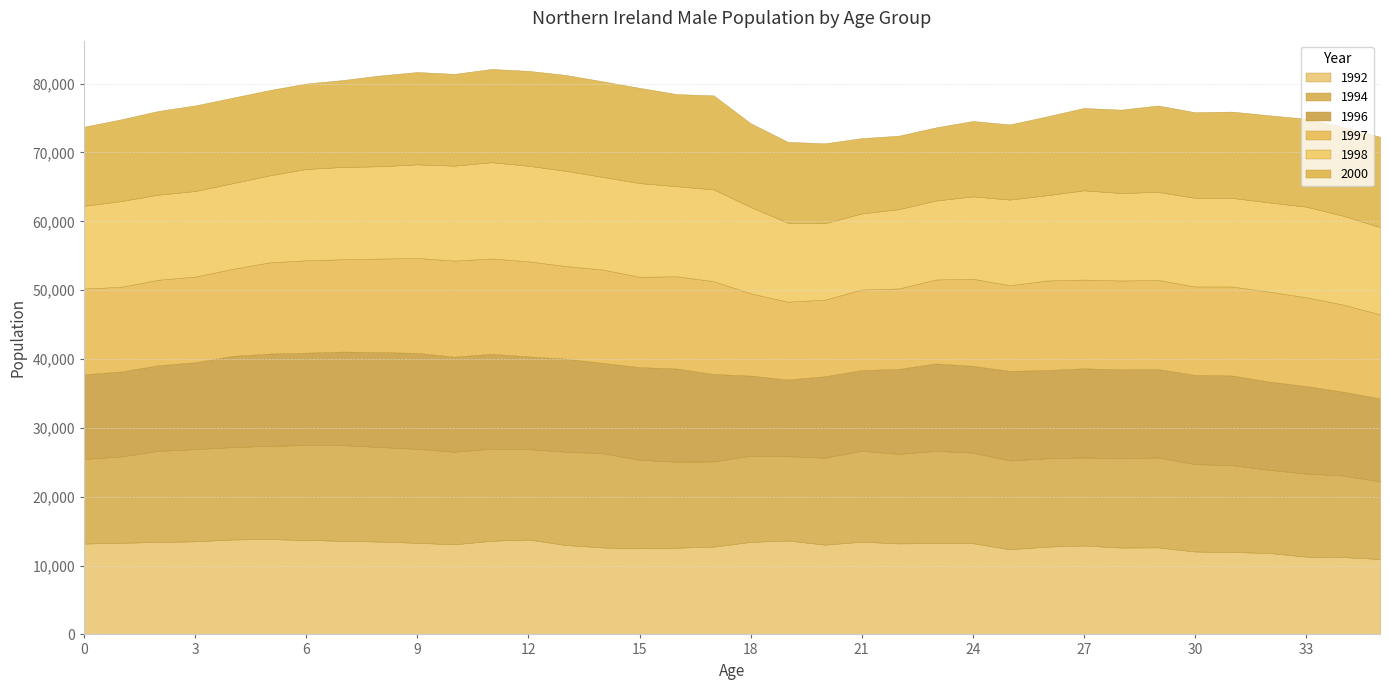

What is the minimum value for 1992?

10954